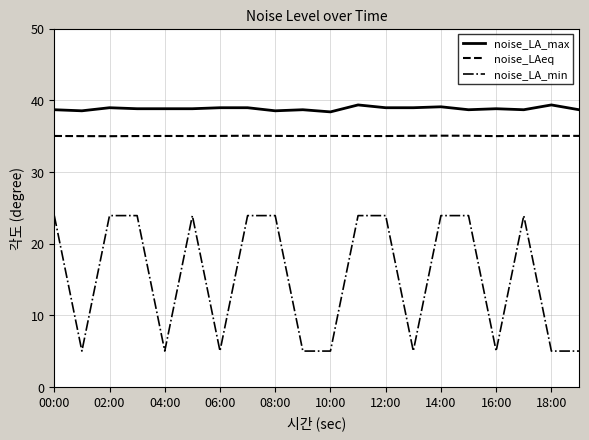

True or false: noise_LA_max and noise_LAeq cross at least once.

False